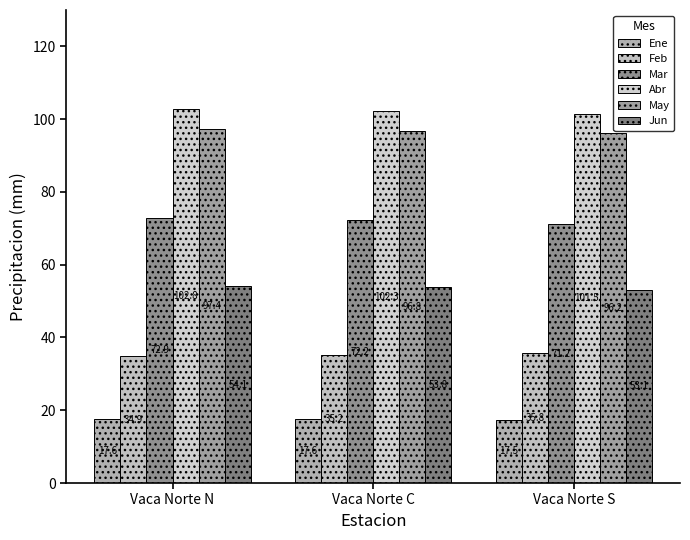

Is it true that Abr equals 102.8 at Vaca Norte N?

True